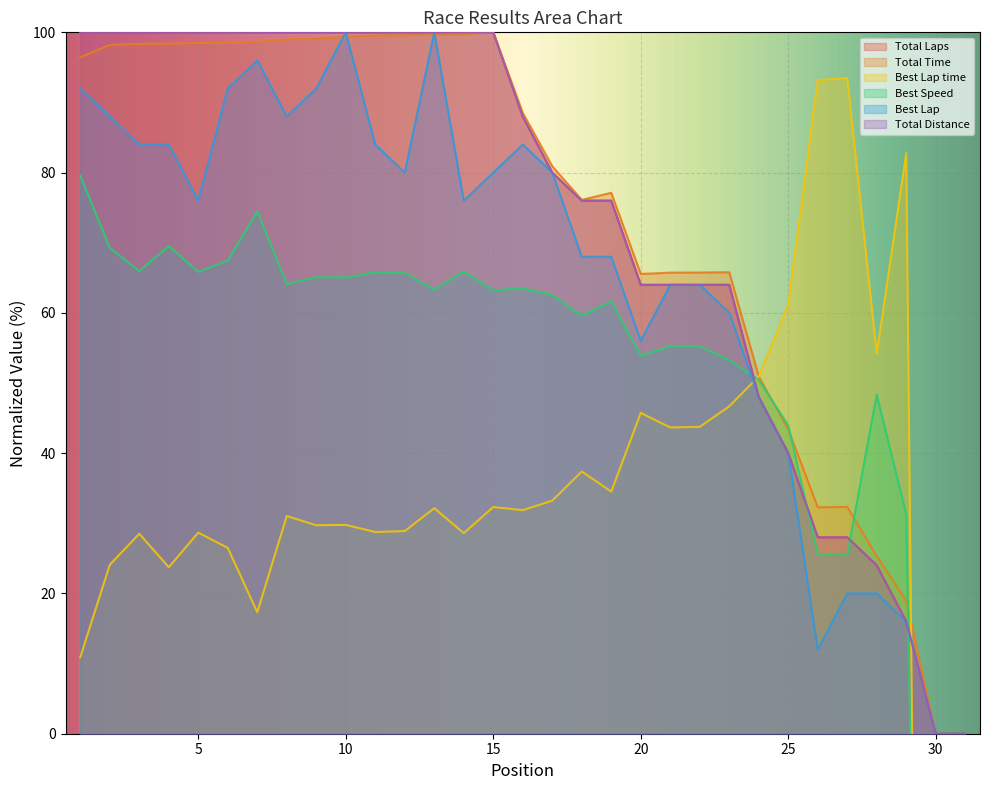

How many intersections are there between Total Laps and Best Speed?

4